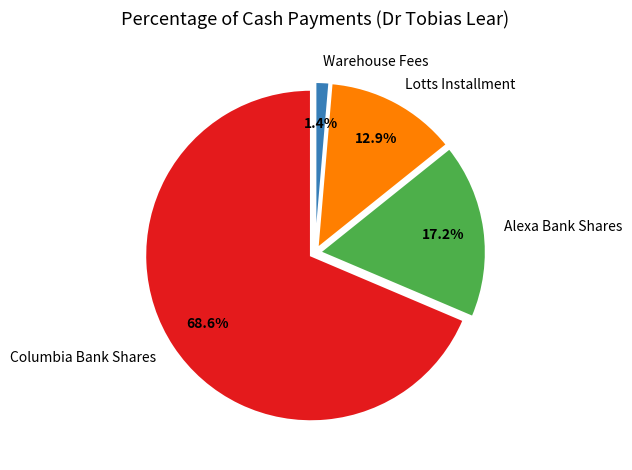

How many slices are in this pie chart?

4